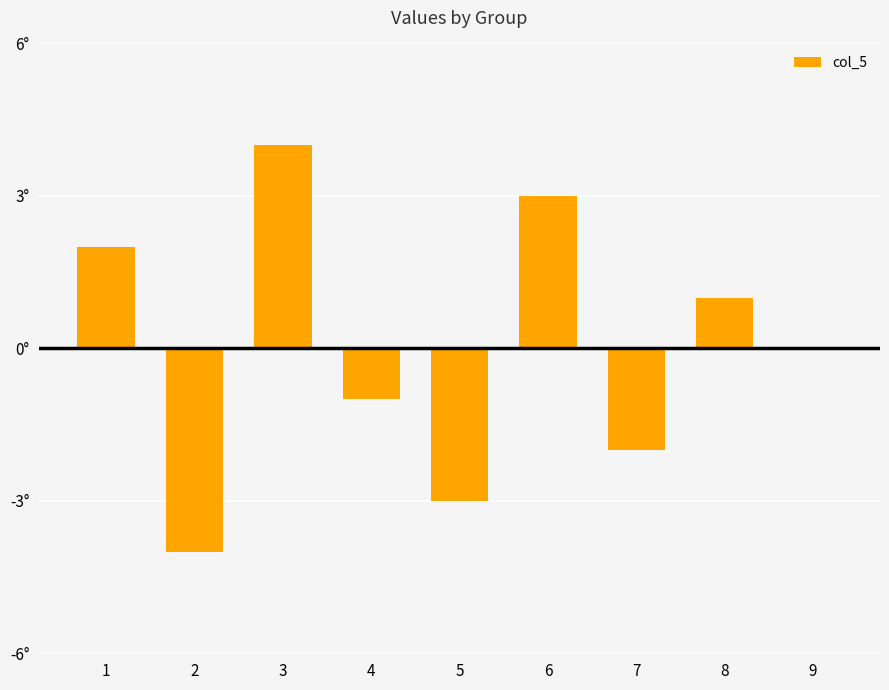

What is the difference between the second highest and minimum values?

7